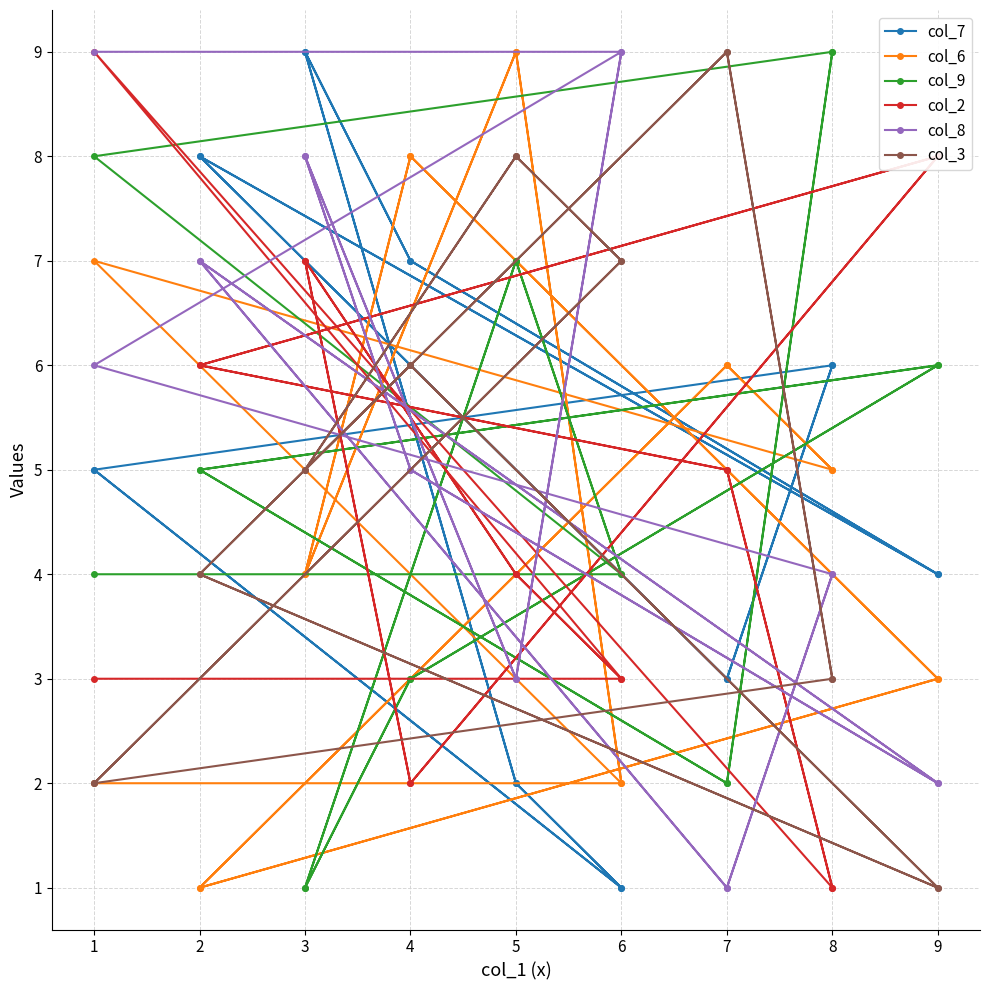

True or false: col_9 has more than 2 points higher than both neighbors.

True